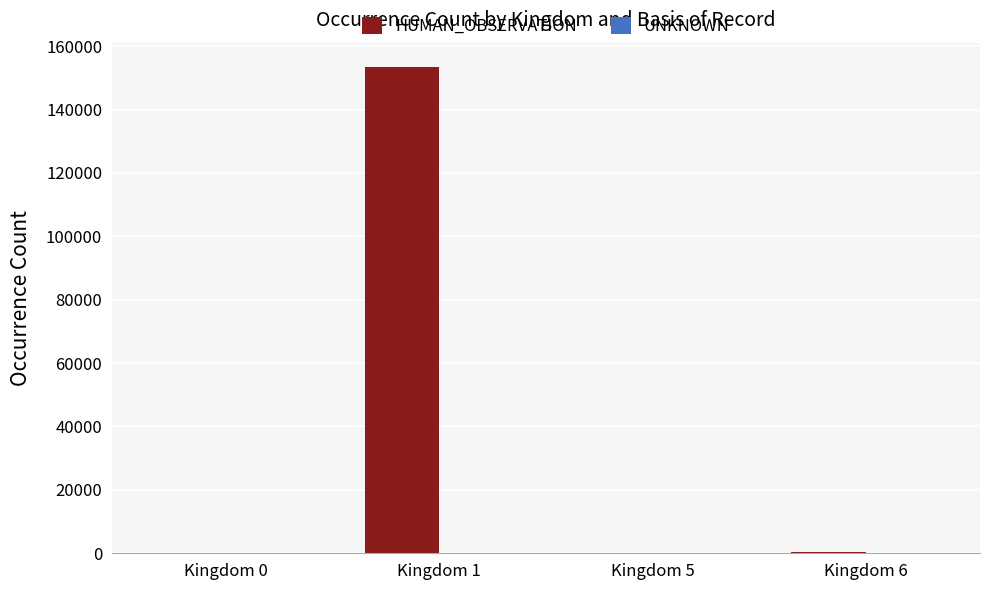

Which series has the largest total across all categories?

HUMAN_OBSERVATION